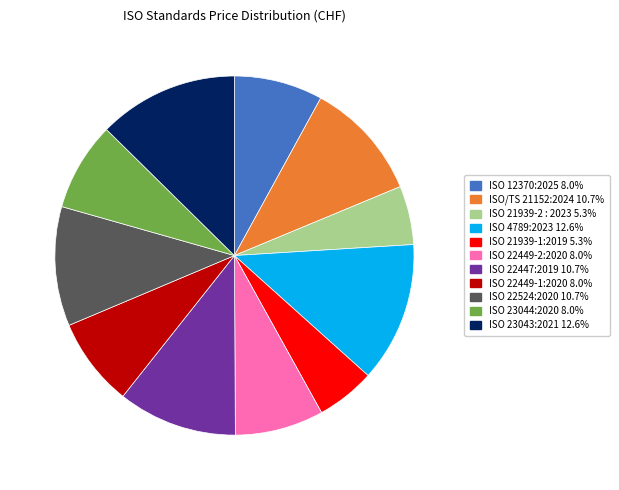

Which has a higher value, ISO 21939-1:2019 or ISO 23044:2020?

ISO 23044:2020